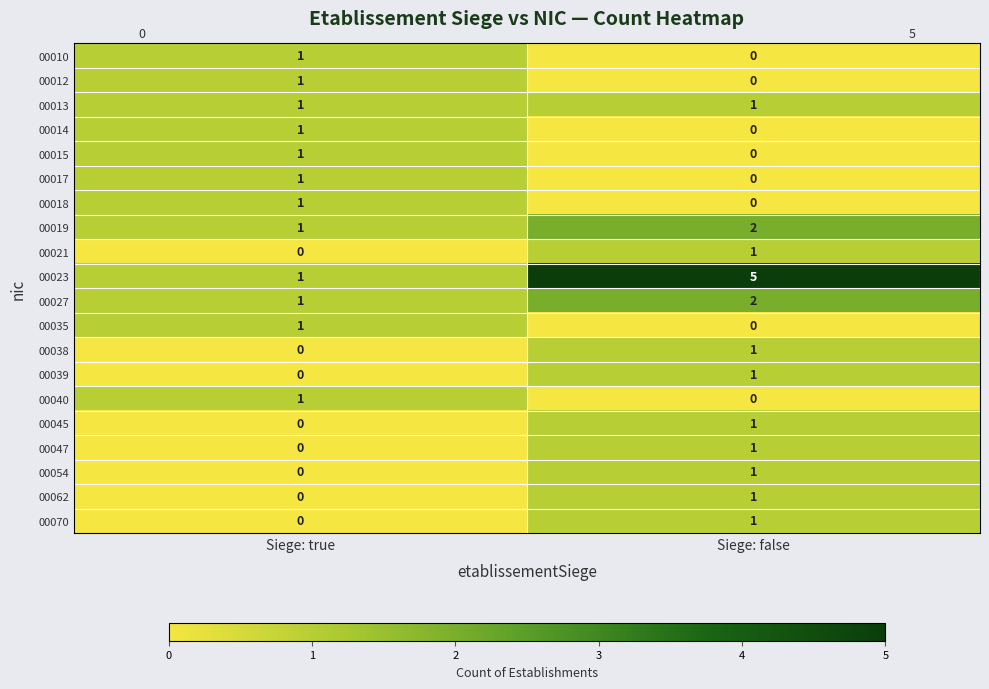

At how many categories does at least one series exceed 3?

1